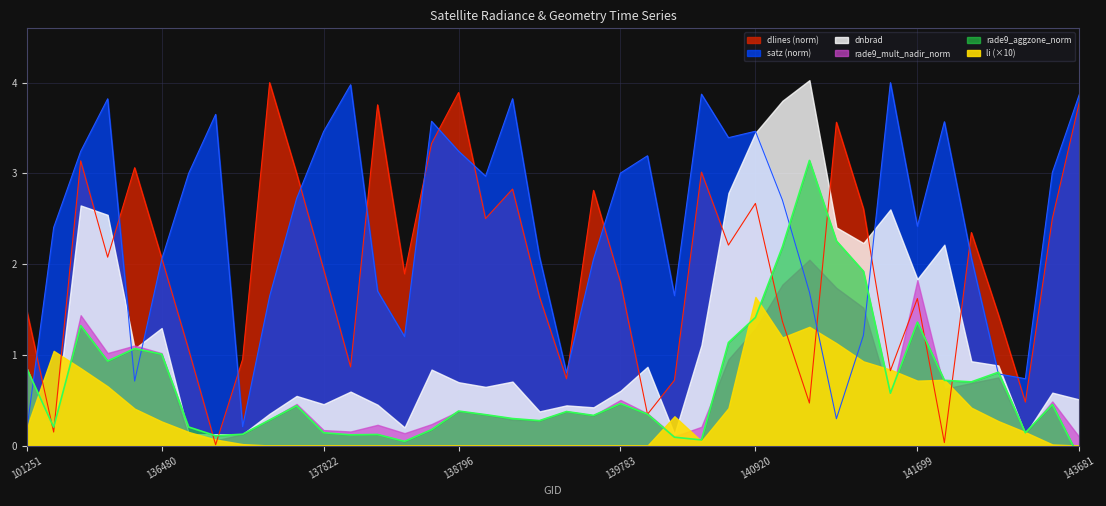

What is the sum of the rade9_aggzone_norm values at 142871 and 140565?

0.5